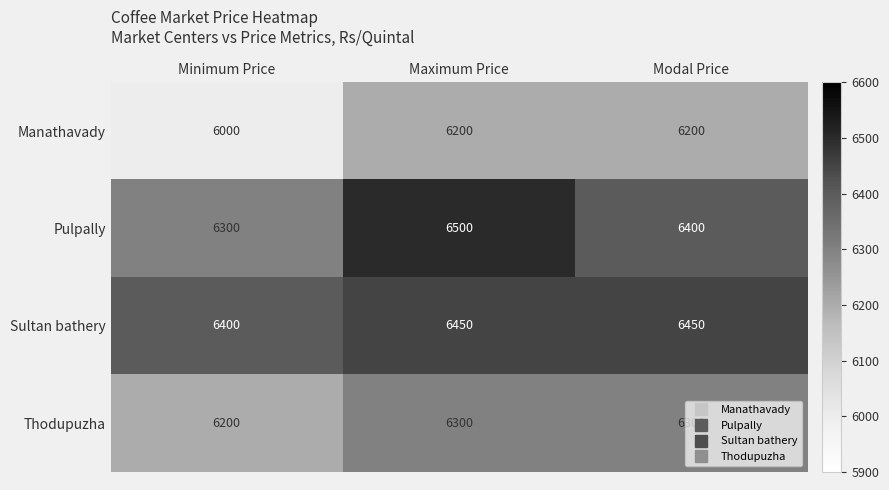

At which category is the sum across all series the highest?

Maximum Price